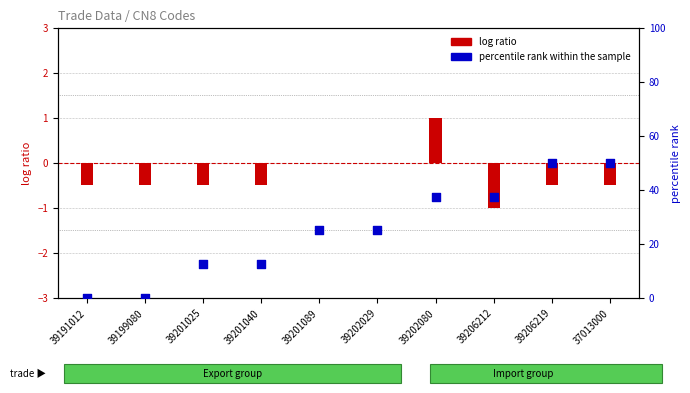

What are all the series names shown in the legend?

log ratio, percentile rank within the sample